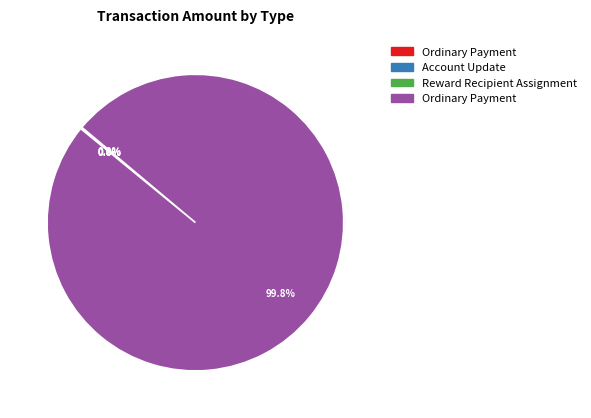

Is there any slice that represents more than half of the pie?

Yes